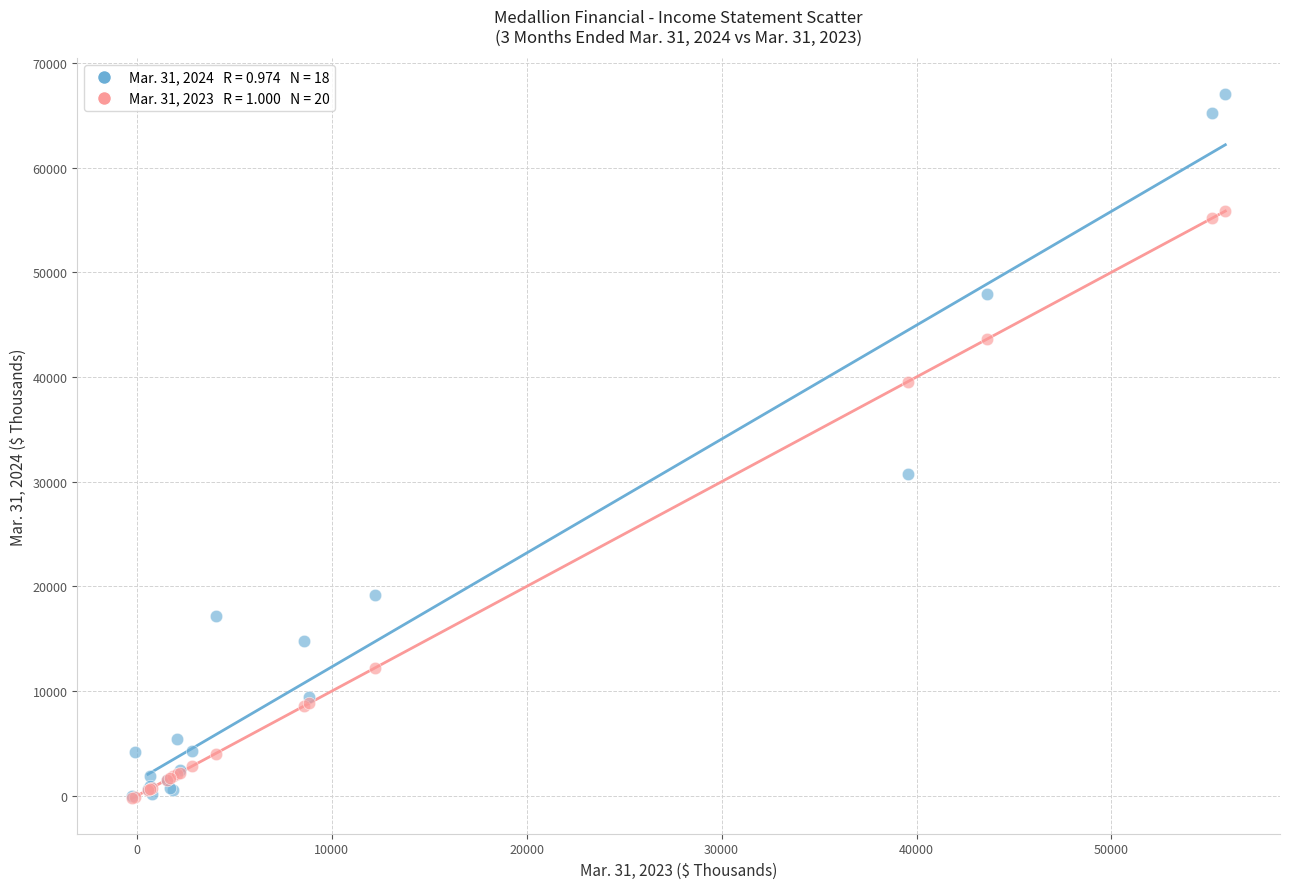

Across all series, what Y value is closest to 33409?

30716